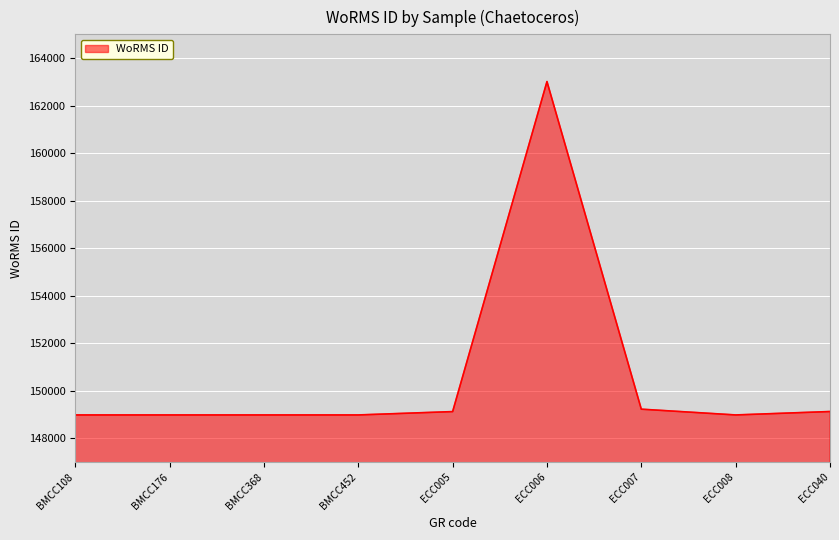

What is the minimum value shown in the chart?

148985